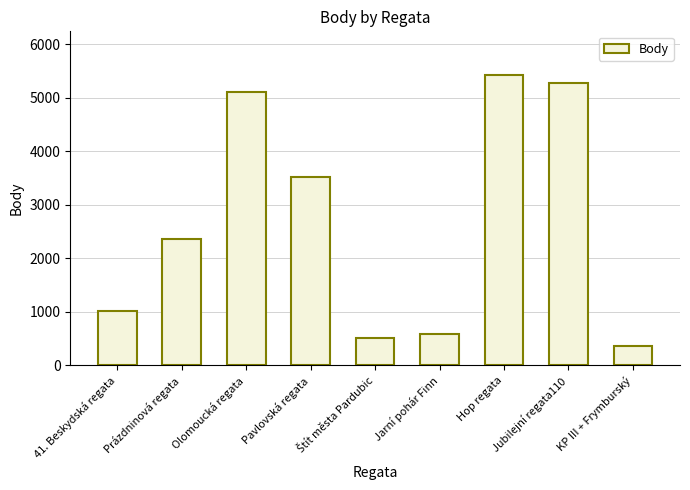

What is the label of the 6th bar from the left?

Jarní pohár Finn